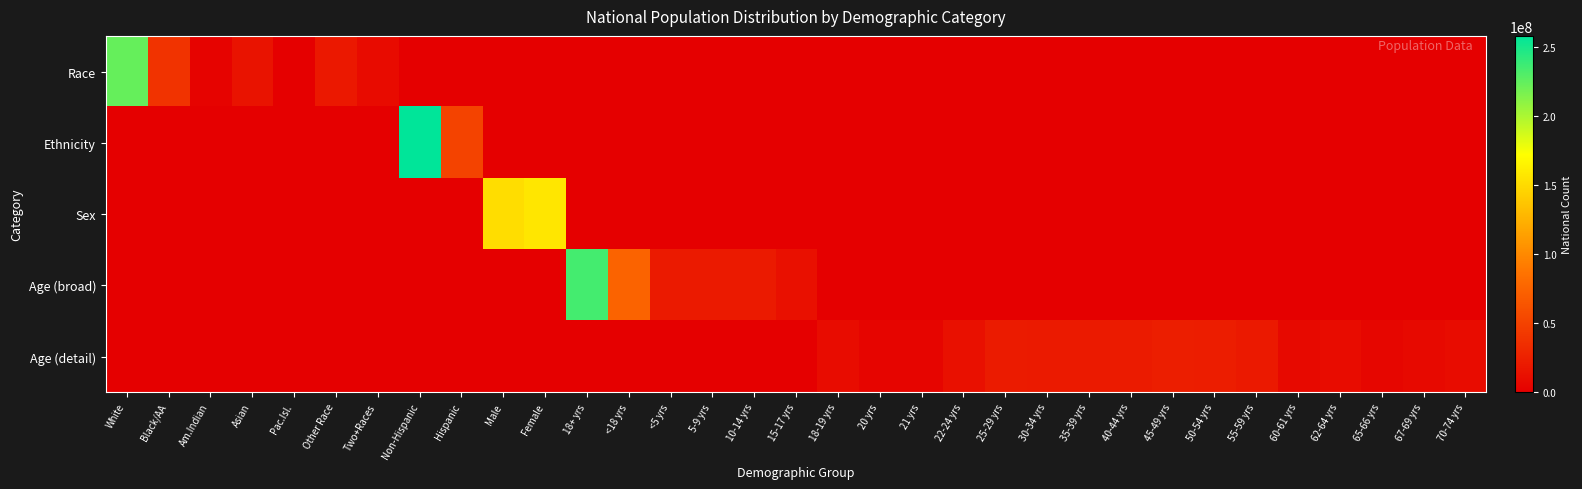

At which category does the chart reach its peak across all series?

Non-Hispanic